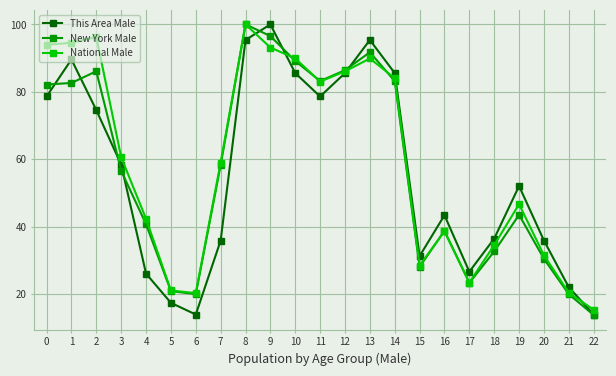

What is the sum of the New York Male values at 18 and 8?

132.6